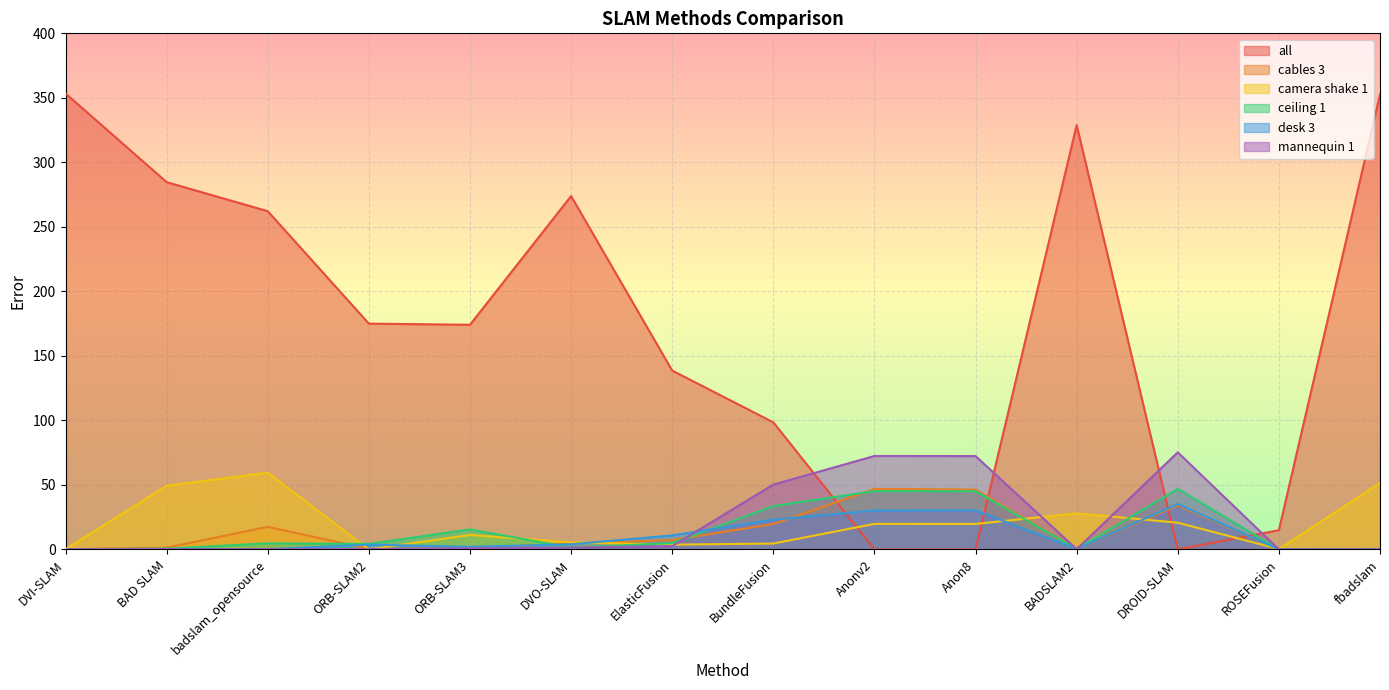

Is it true that cables 3 equals -17.8 at ROSEFusion?

False